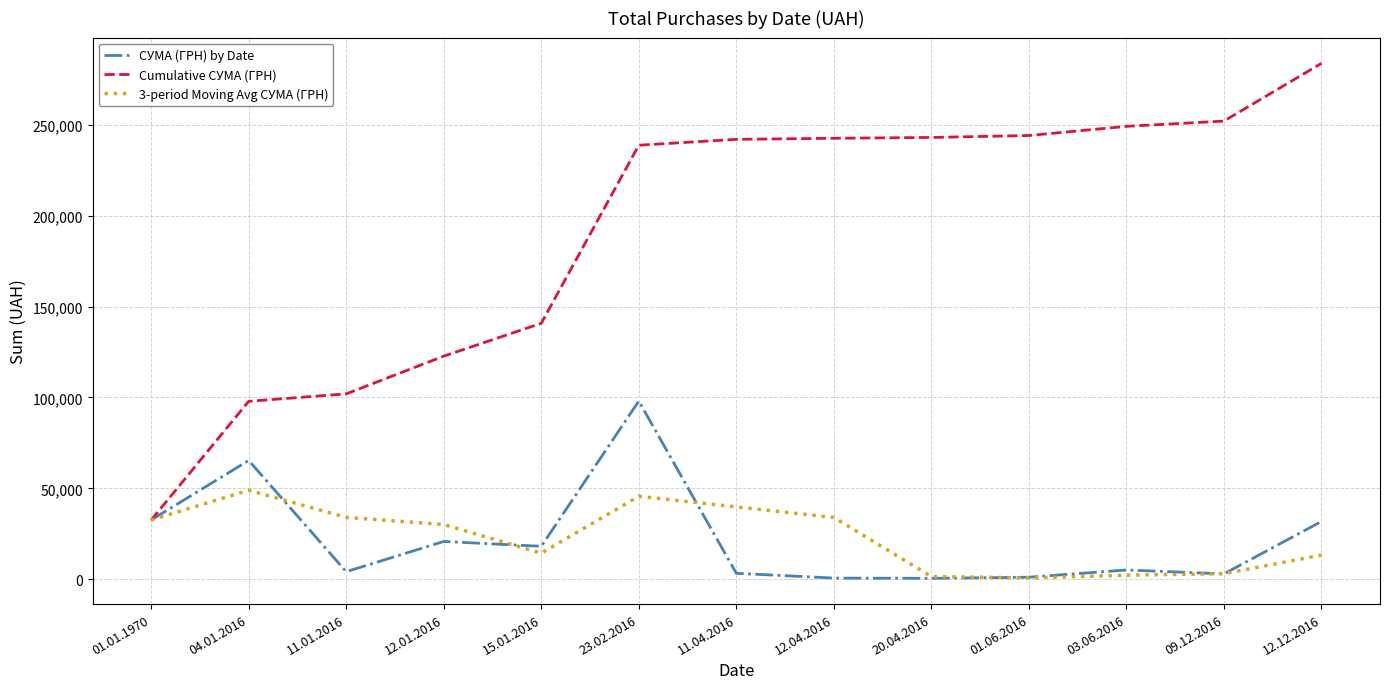

How many lines are shown in the chart?

3